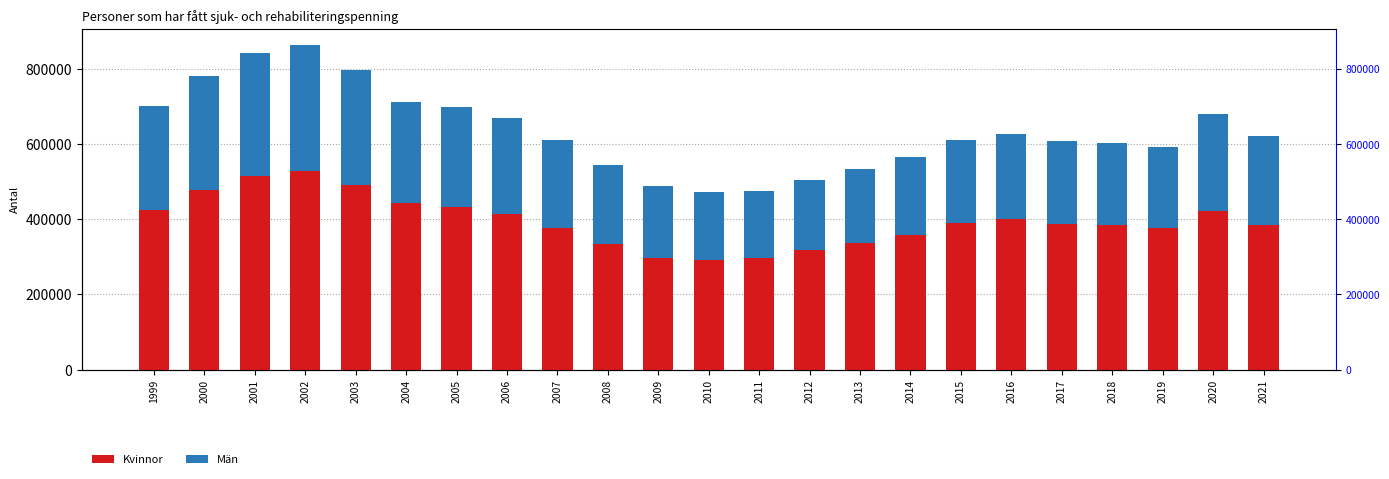

How many values in the Kvinnor series exceed 388690?

11